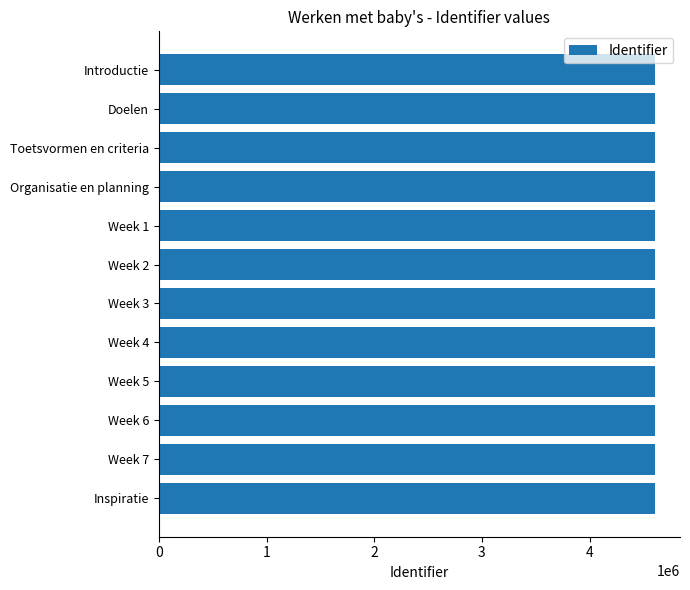

Count the number of categories in the chart.

12